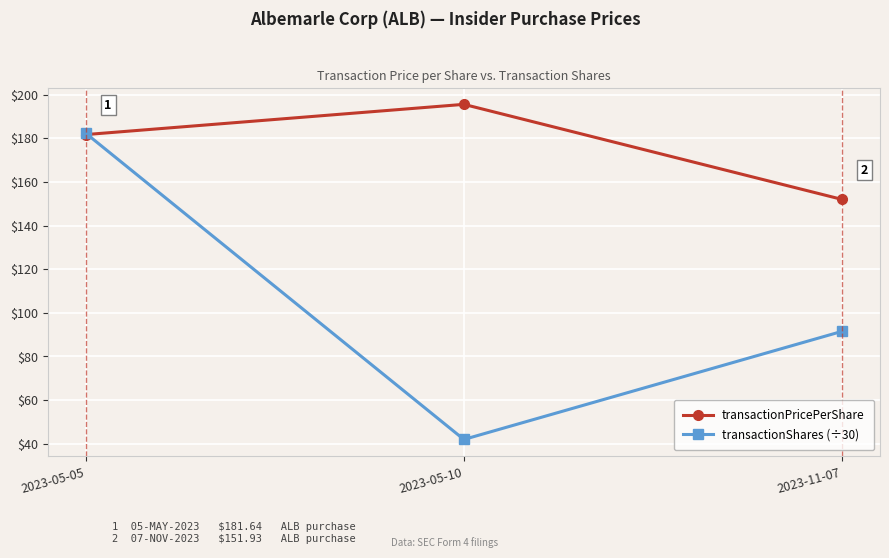

What is the sum of the transactionShares (÷30) values at 2023-05-05 and 2023-05-10?

224.3